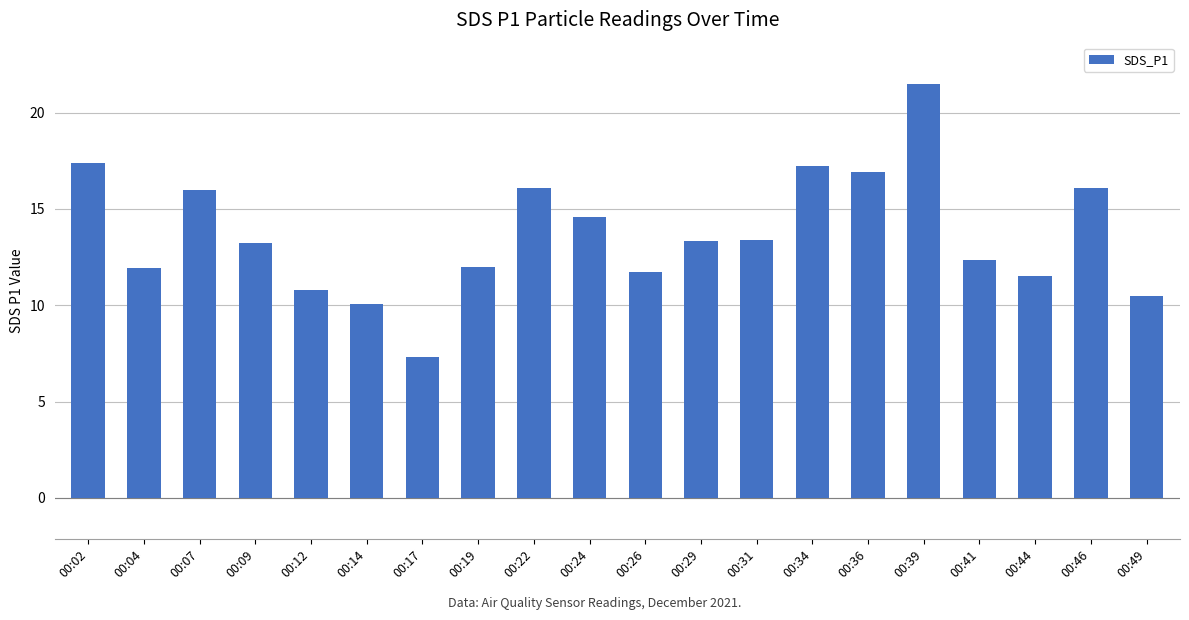

What is the value of the 9th bar from the left?

16.1